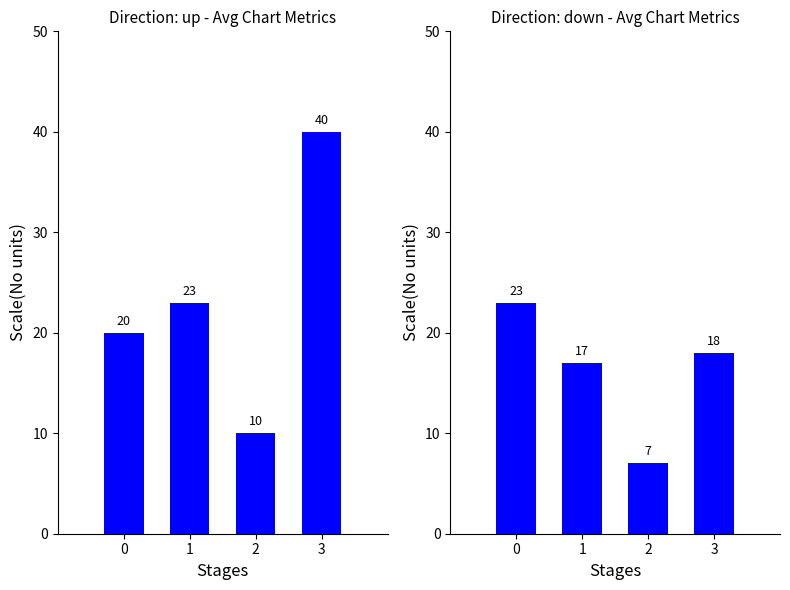

What is the value of the down bar at the 4th from the left?

18